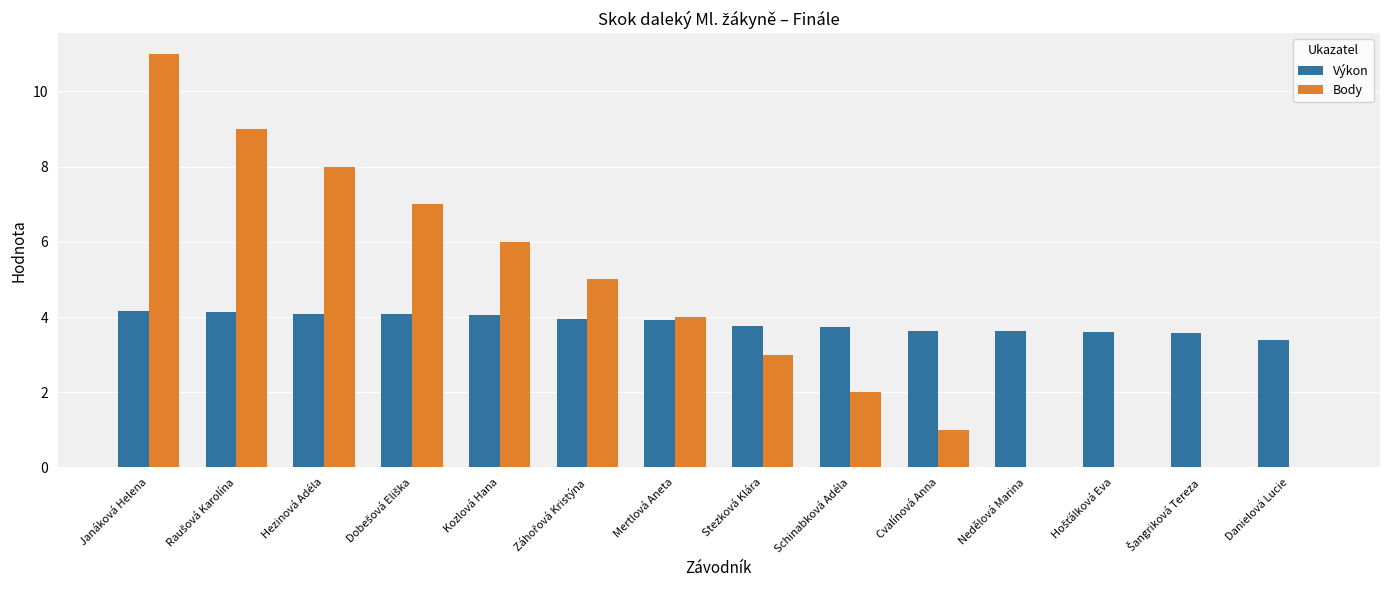

What is the maximum value for Body?

11.0